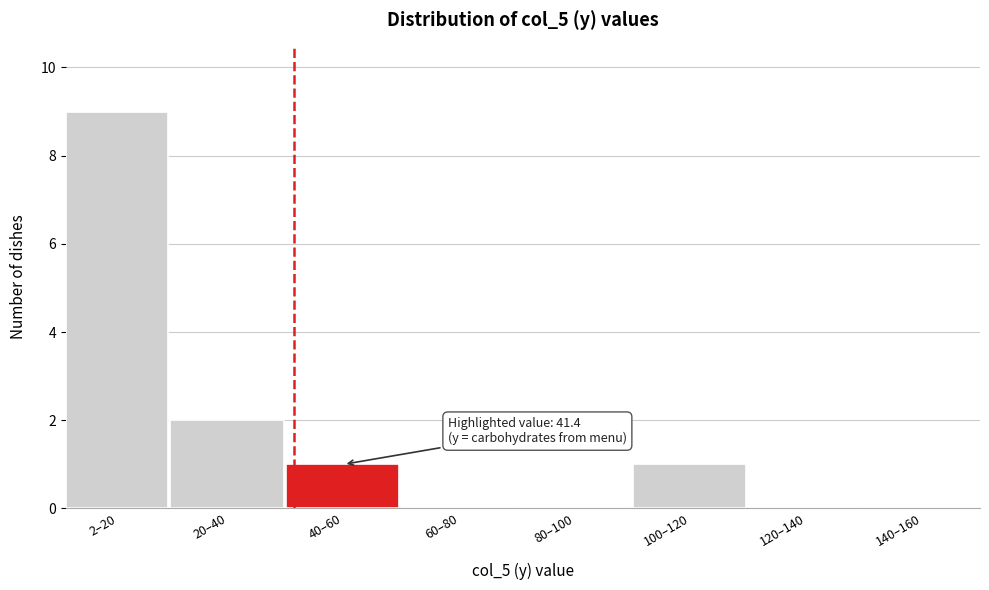

Reading left to right, extract all data points from this chart.

2–20=9	20–40=2	40–60=1	60–80=0	80–100=0	100–120=1	120–140=0	140–160=0